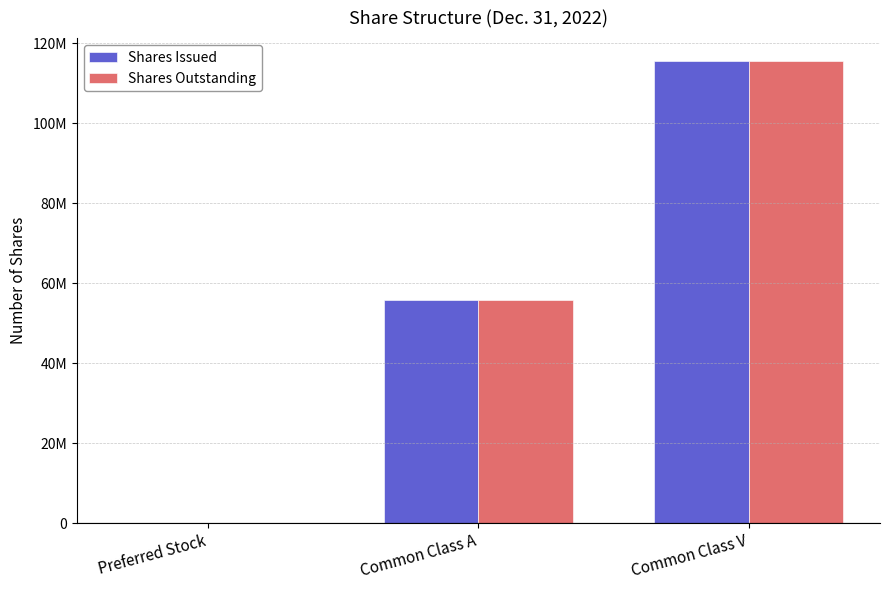

What is the label of the 2nd bar from the right?

Common Class A